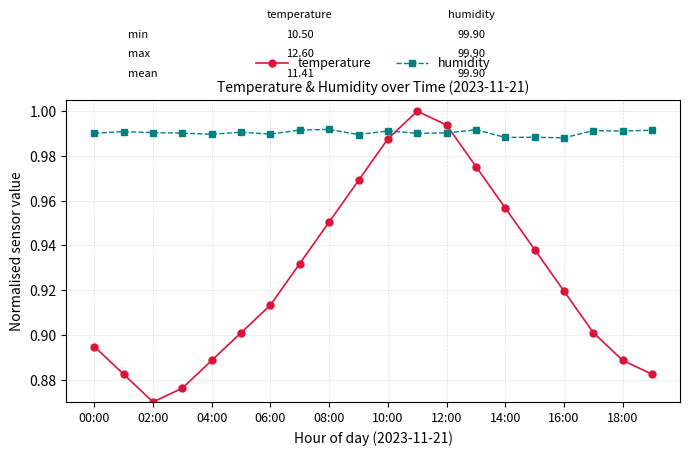

Which series has the widest spread of values?

temperature